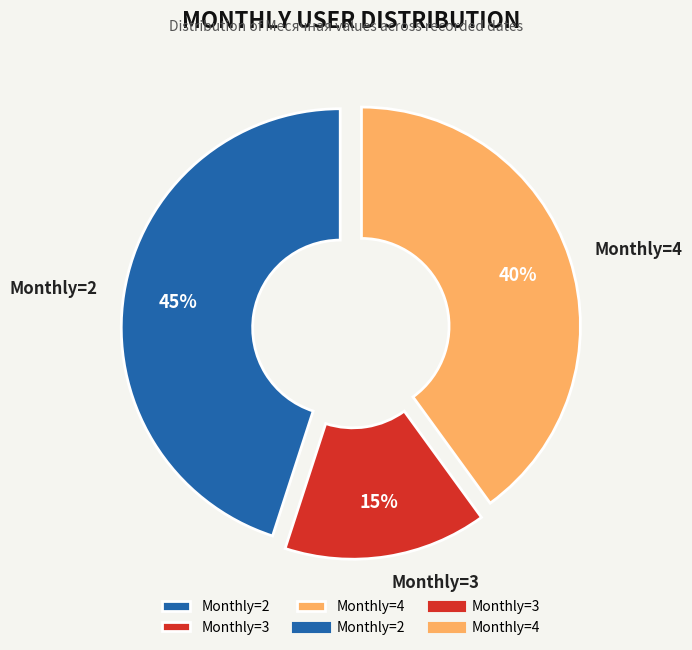

What is the largest slice in the pie chart?

Monthly=2